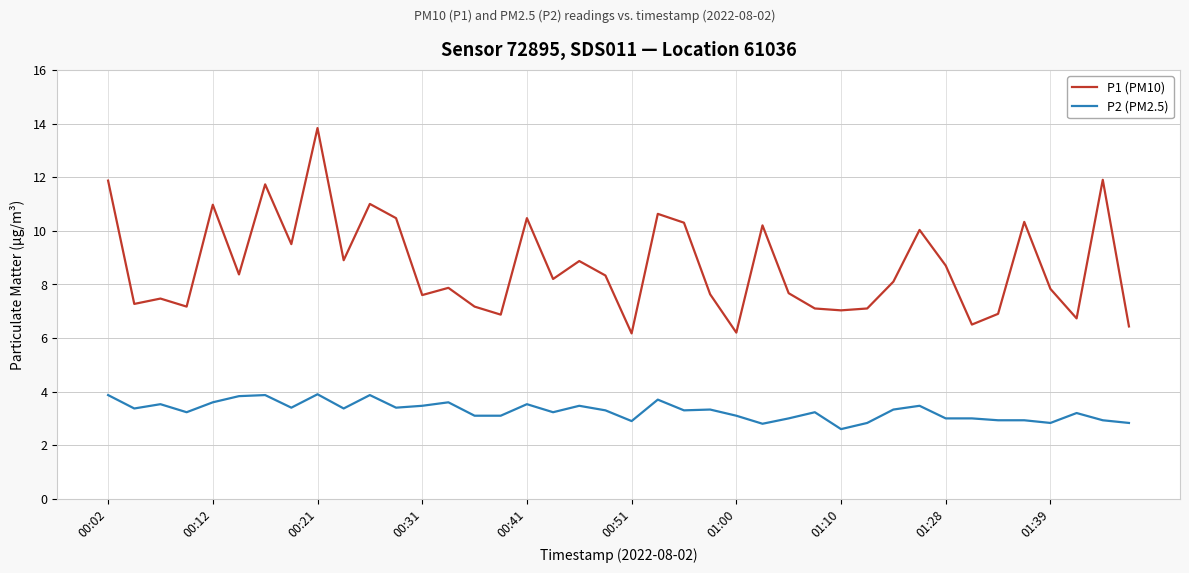

True or false: P2 (PM2.5) and P1 (PM10) cross at least once.

False